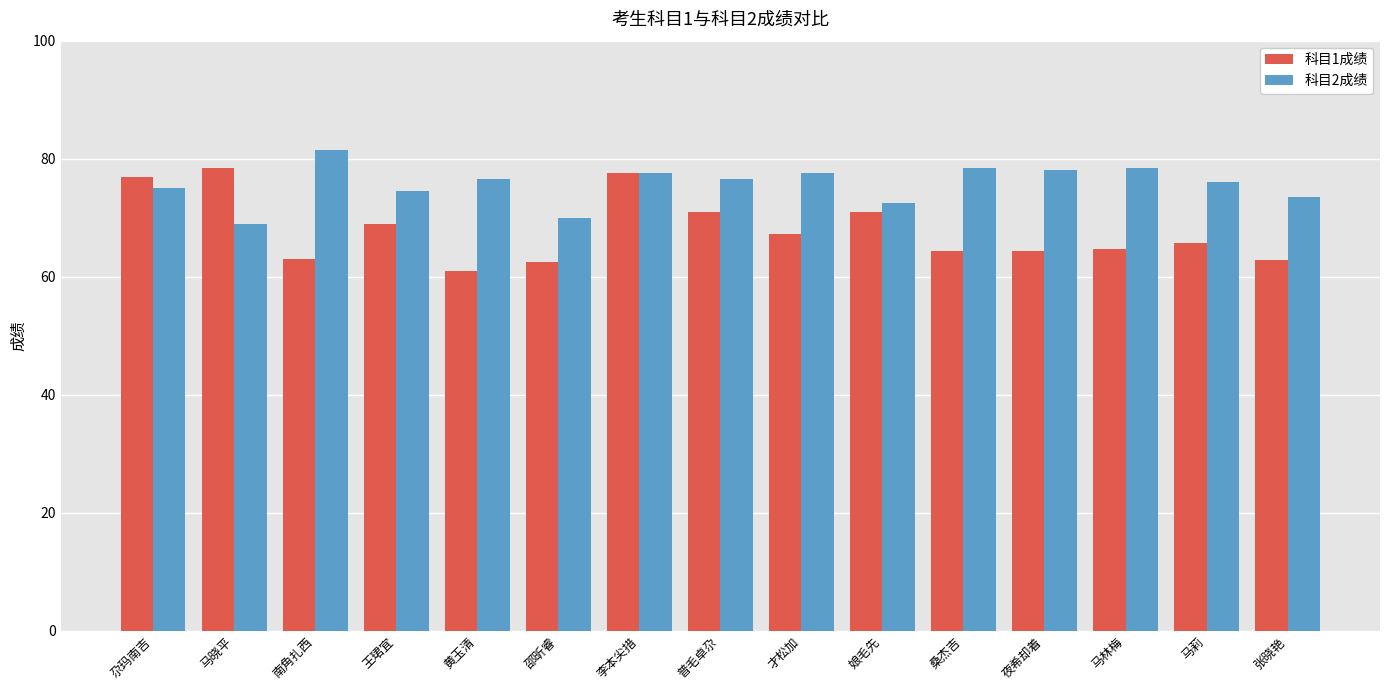

Which category has the highest value across all series?

南角扎西